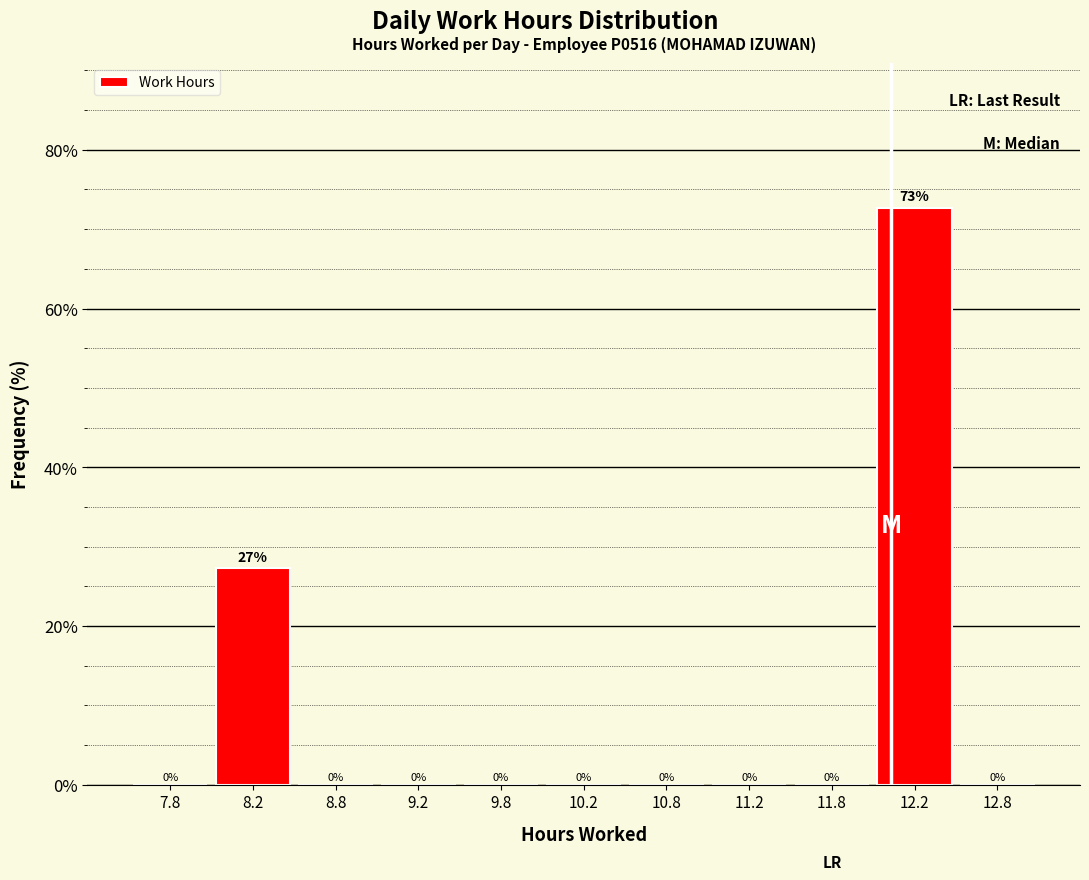

Over which range of the x-axis is the bar tallest?

12.0 to 12.5